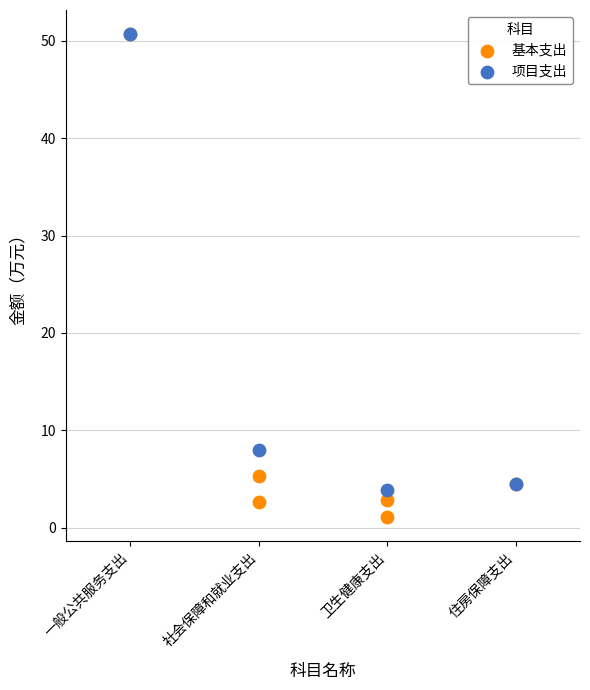

Which series contains the lowest Y value?

基本支出